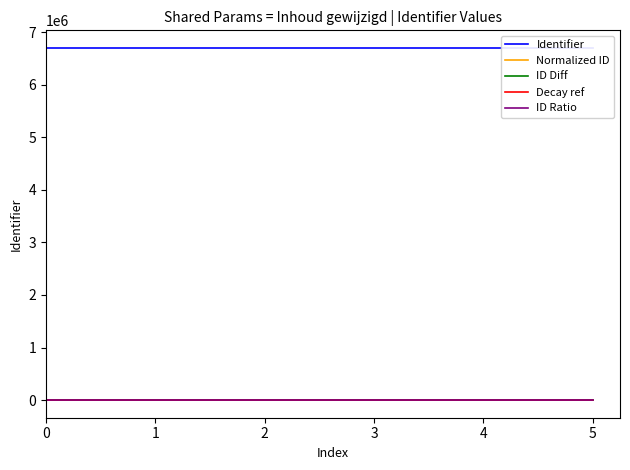

What are all the series names shown in the legend?

Identifier, Normalized ID, ID Diff, Decay ref, ID Ratio